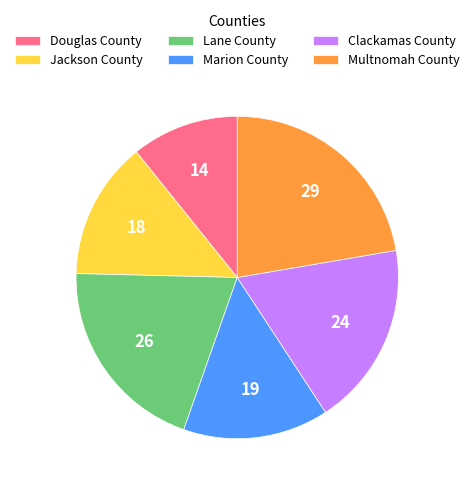

Which category has the smallest portion of the pie?

Douglas County